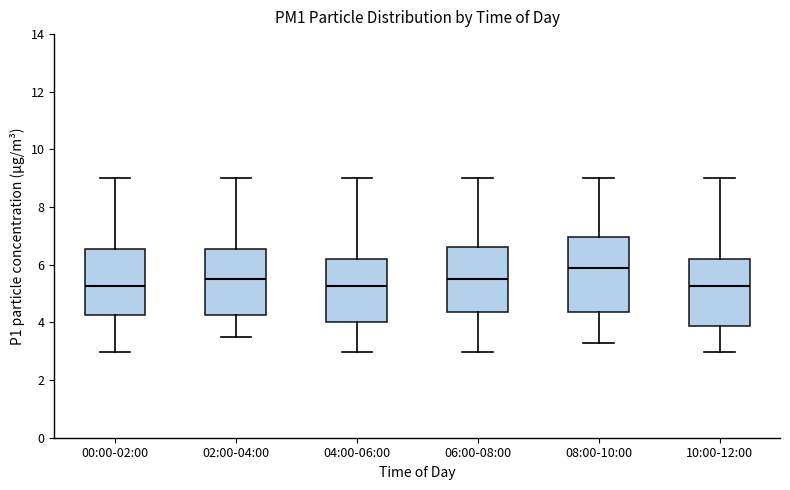

Which box's median line is the highest?

08:00-10:00